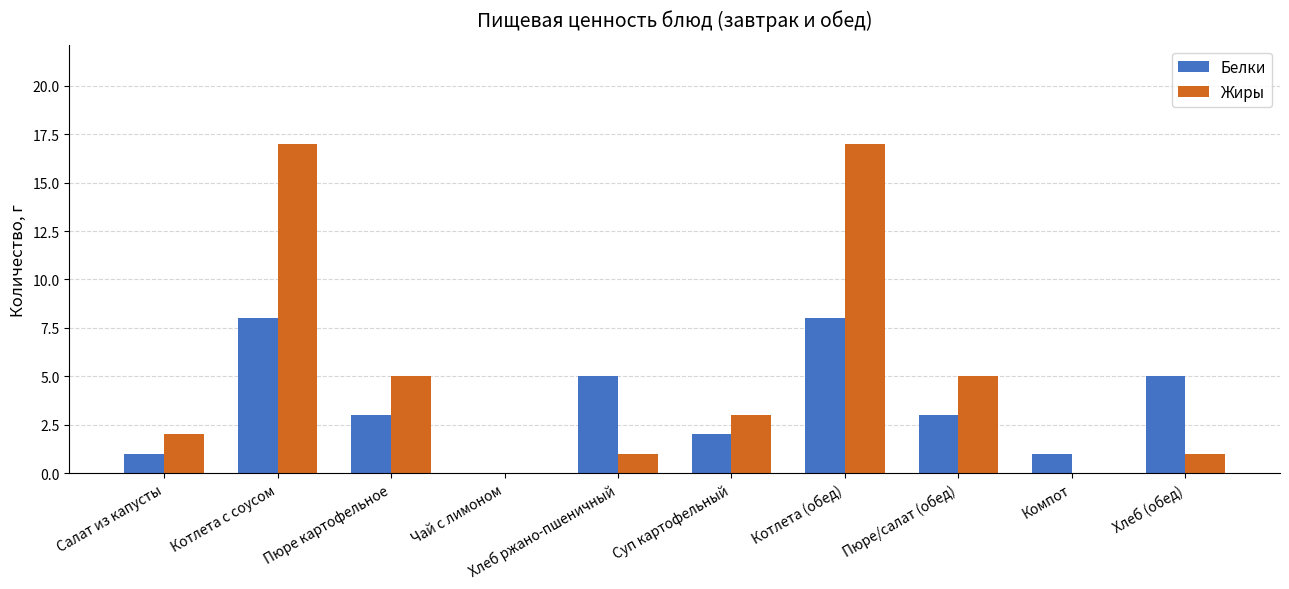

Which series has the largest total across all categories?

Жиры